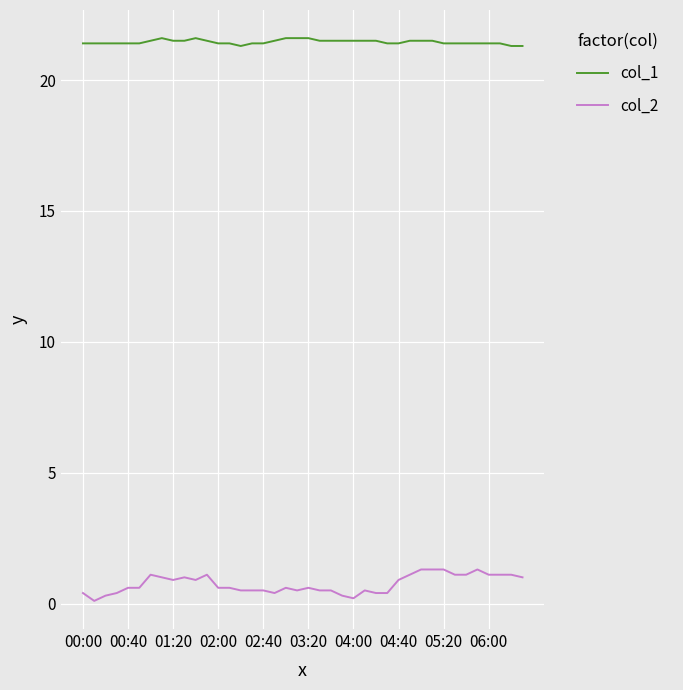

What are all the series names shown in the legend?

col_1, col_2